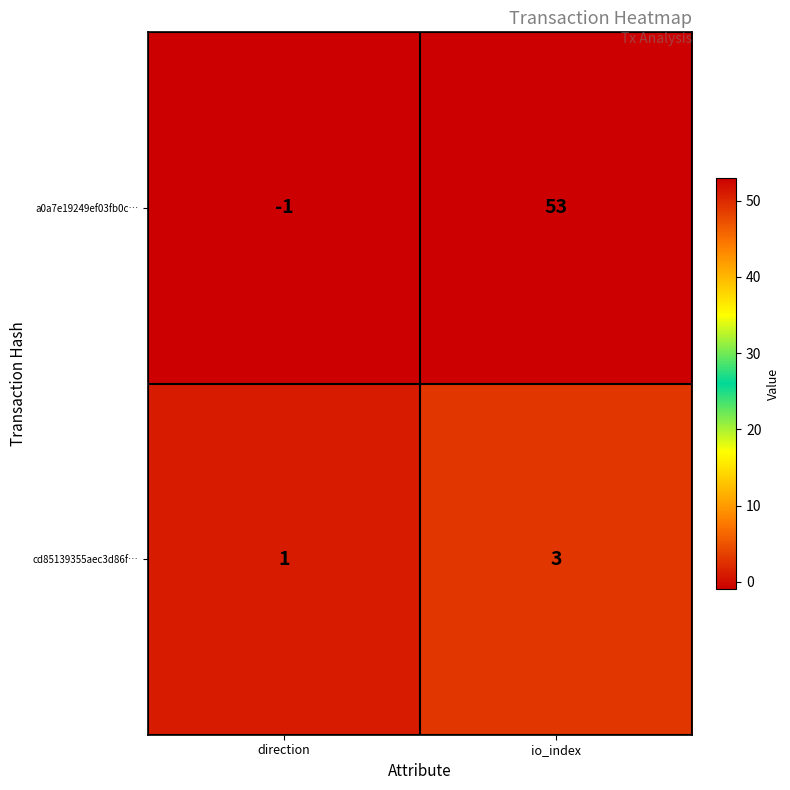

True or false: a0a7e19249ef03fb0c… has a value of -1 at direction.

True